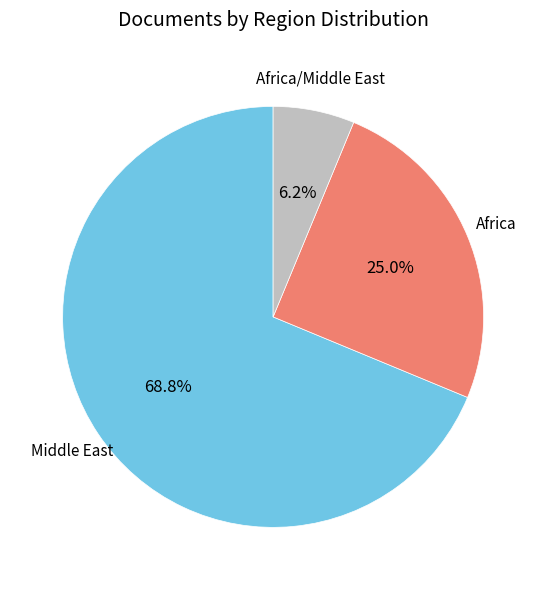

Count the number of slices in the pie.

3